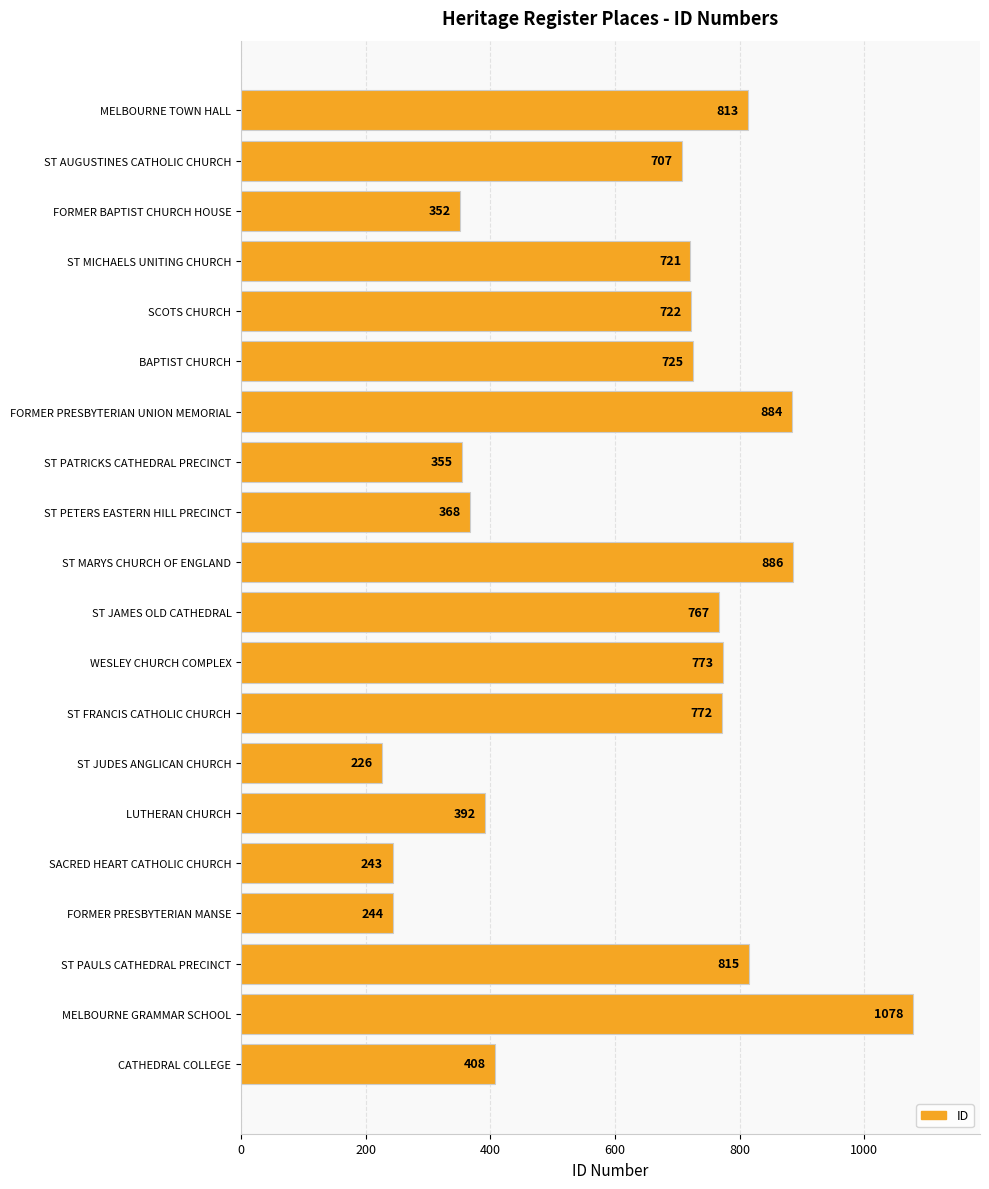

What is the average value?

613